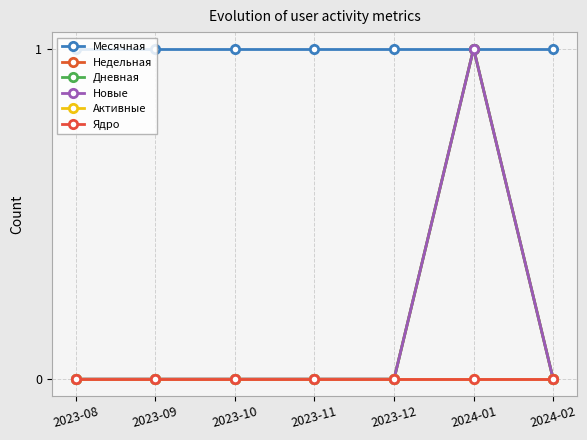

At which category is the sum across all series the highest?

2024-01